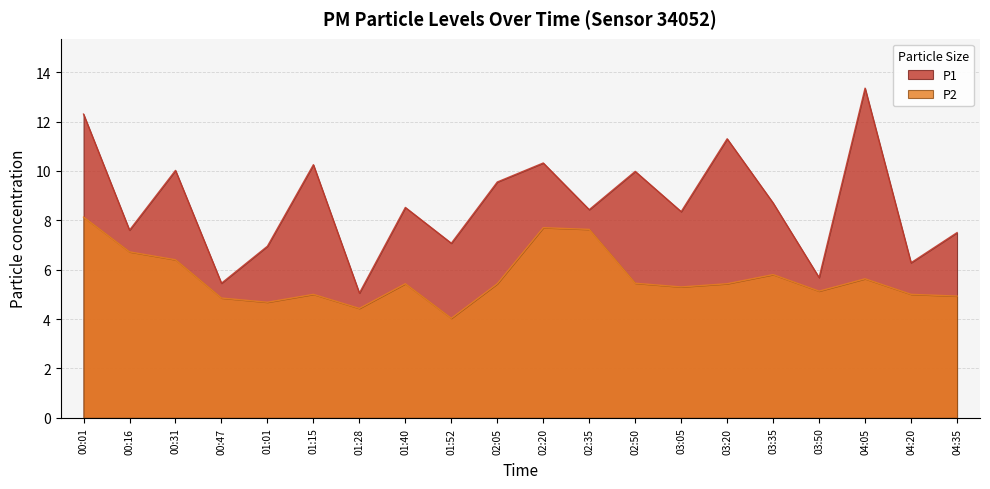

True or false: P1 has more than 2 points higher than both neighbors.

True